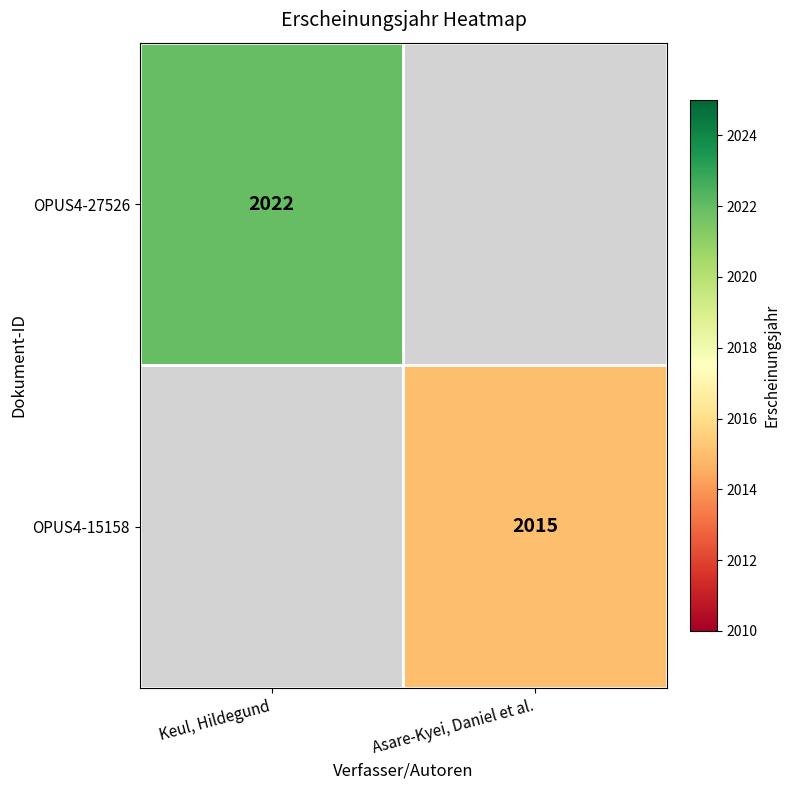

The OPUS4-27526 series shows 712 at Keul, Hildegund. True or false?

False